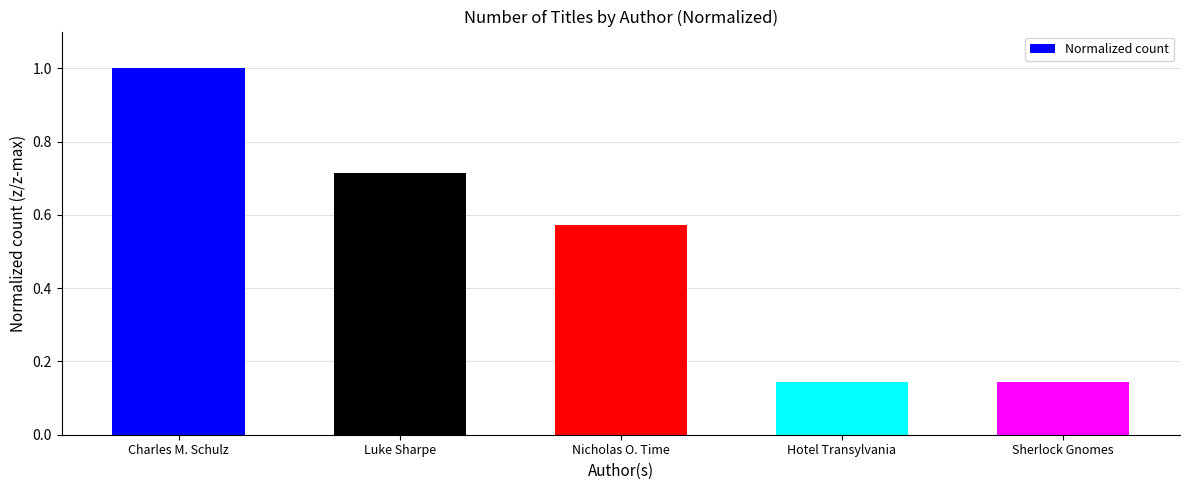

Is it true that the value at Charles M. Schulz is 1.0?

True